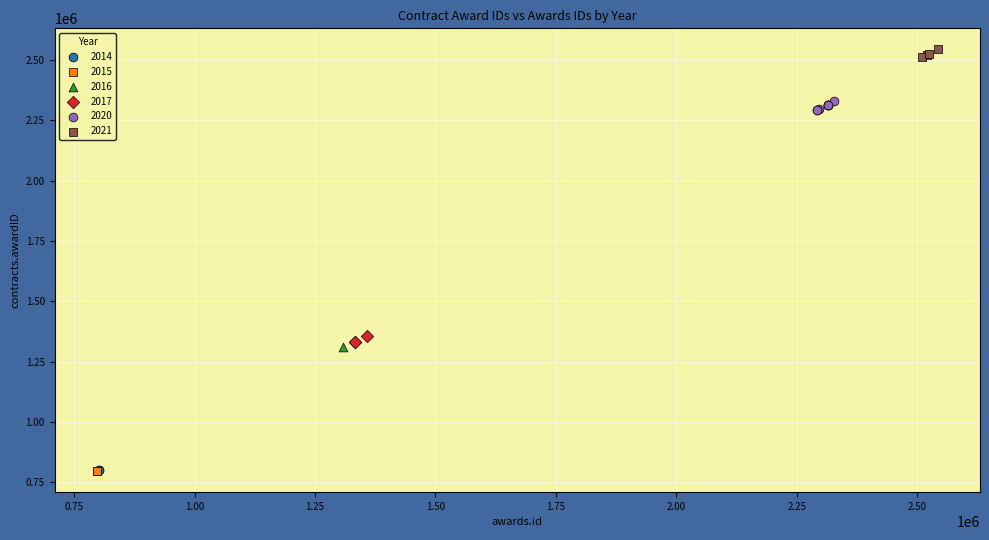

What are all the series names shown in the legend?

2014, 2015, 2016, 2017, 2020, 2021